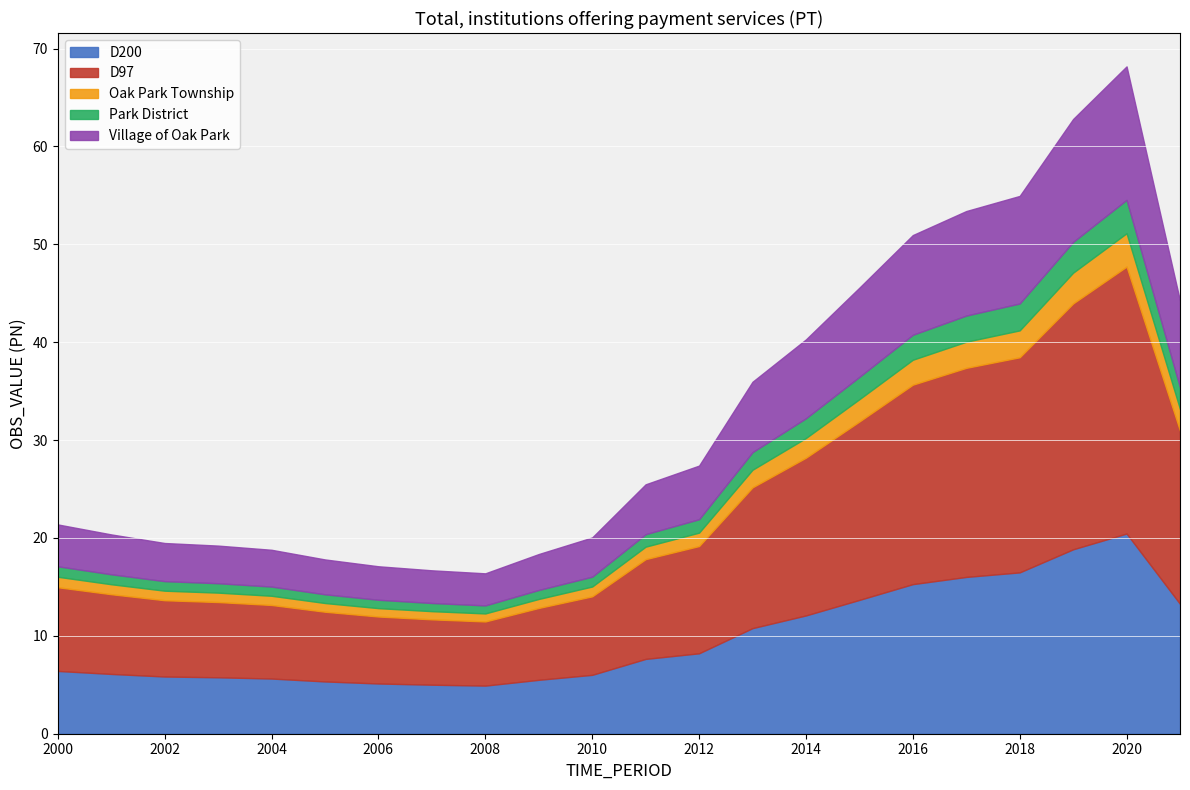

List the labels in order of value, largest first.

2020, 2019, 2018, 2017, 2016, 2015, 2021, 2014, 2013, 2012, 2011, 2000, 2001, 2010, 2002, 2003, 2004, 2009, 2005, 2006, 2007, 2008